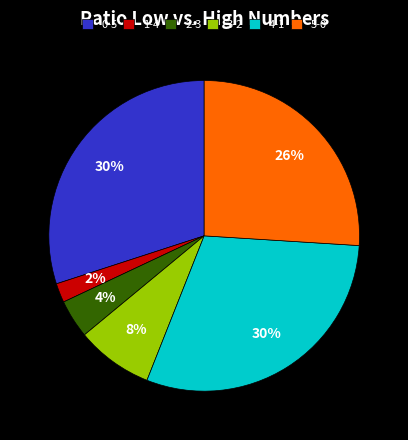

Is there any slice that represents more than half of the pie?

No